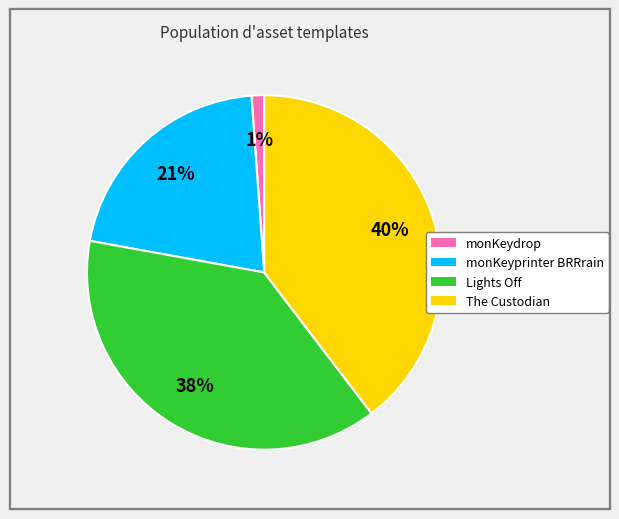

True or false: Lights Off accounts for 26% of the total.

False